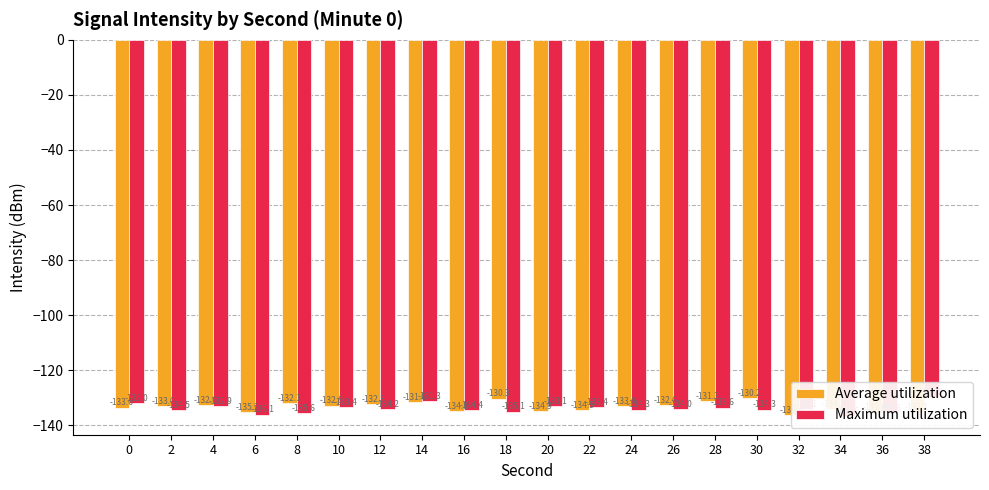

What is the difference between the Maximum utilization values at 14 and 38?

1.5